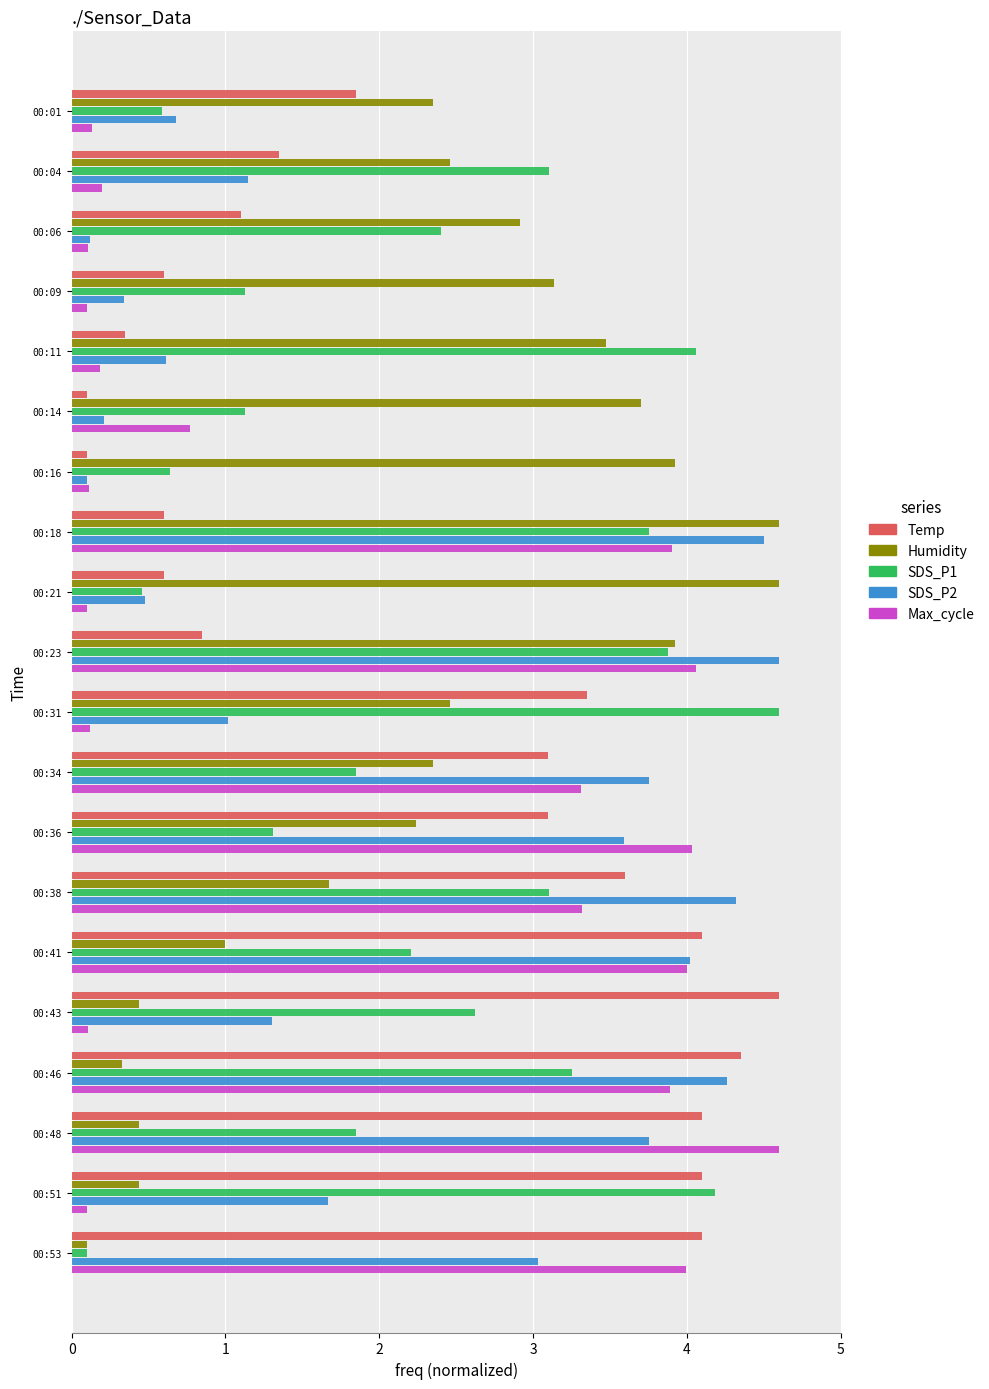

Between 00:23 and 00:38, which series saw the biggest shift?

Temp